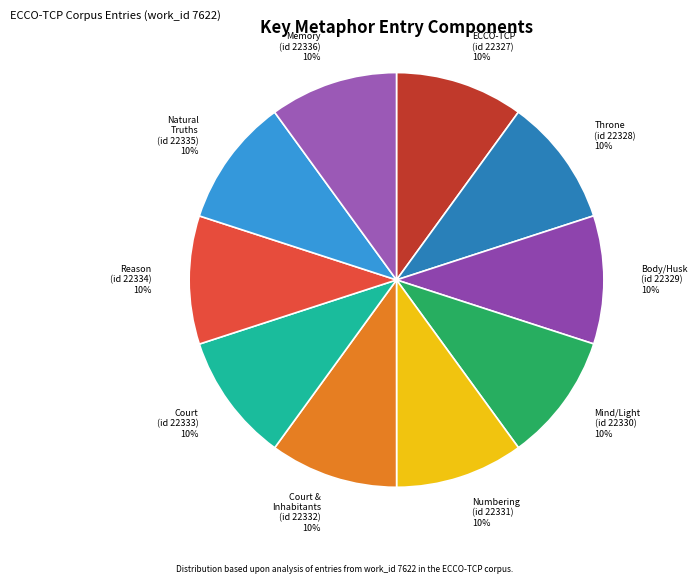

The Court (id 22333) slice represents 18% of the pie. True or false?

False